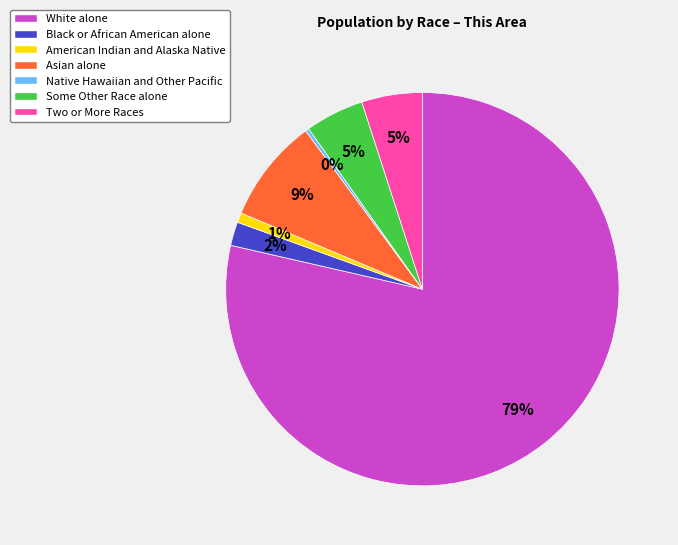

Is Black or African American alone the majority of the pie?

No